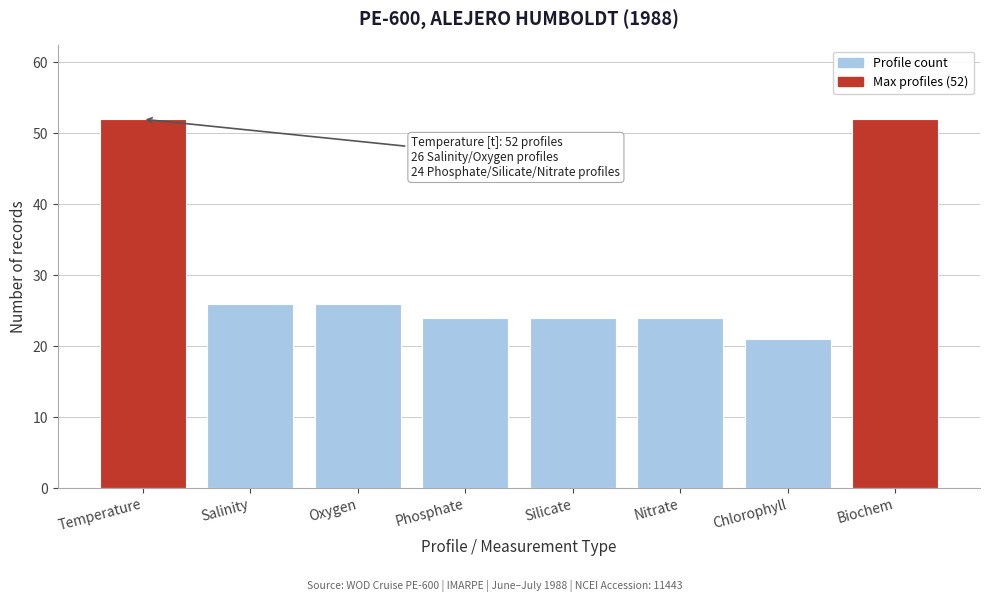

Reading left to right, transcribe all the data shown in this chart.

Temperature=52	Salinity=26	Oxygen=26	Phosphate=24	Silicate=24	Nitrate=24	Chlorophyll=21	Biochem=52